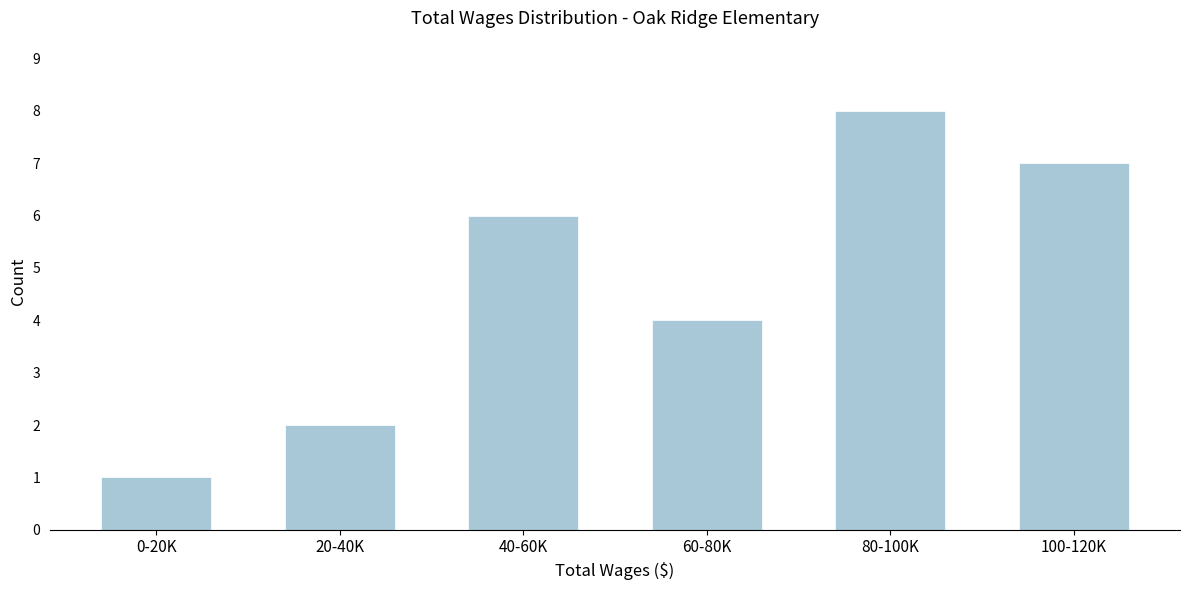

Reading left to right, what are all the values shown in this chart?

0-20K=1	20-40K=2	40-60K=6	60-80K=4	80-100K=8	100-120K=7